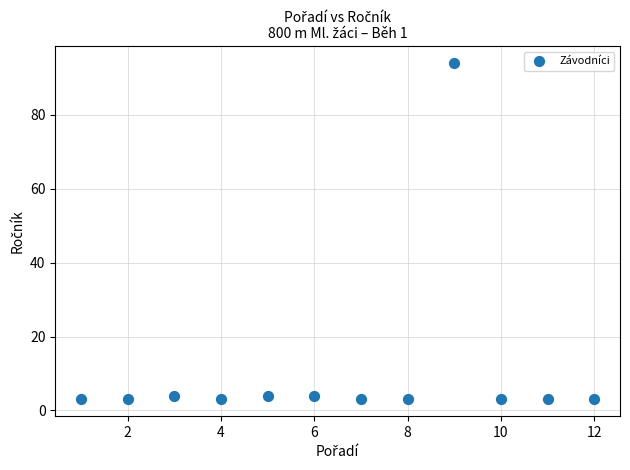

What is the average Y value?

11